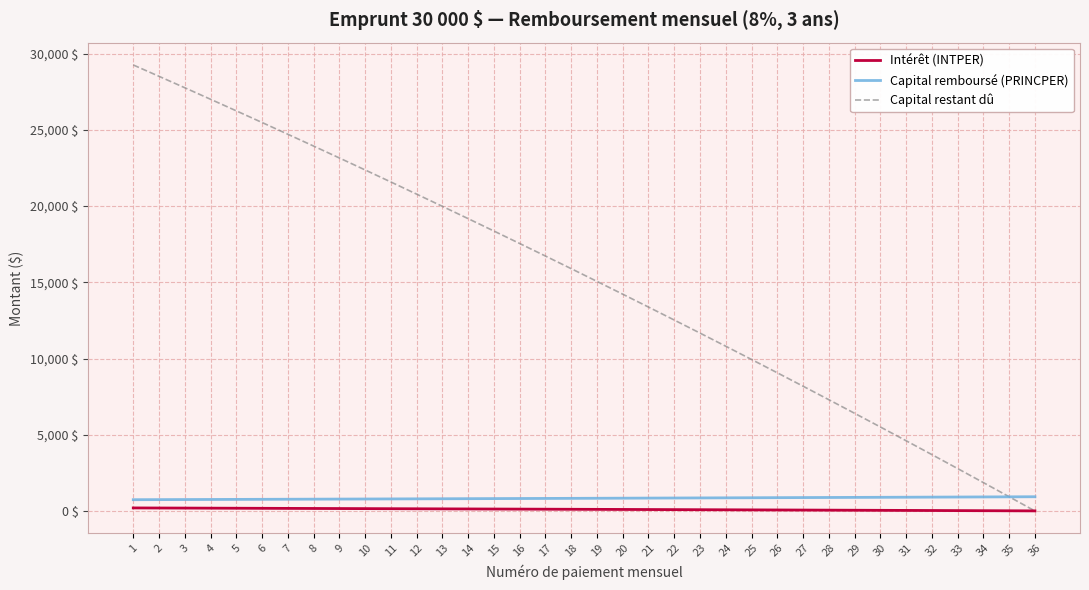

Between 21 and 28, which series saw the biggest shift?

Capital restant dû